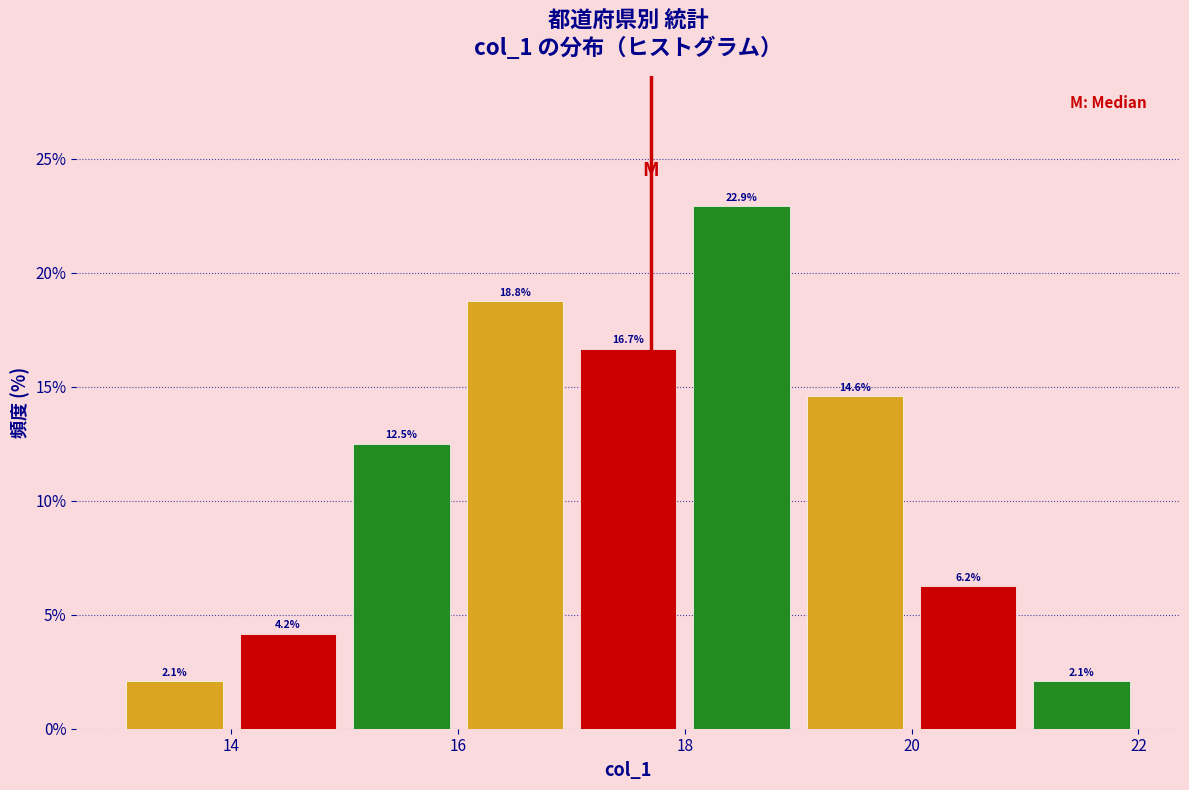

How tall is the bar that spans 19 to 20 on the x-axis?

14.6